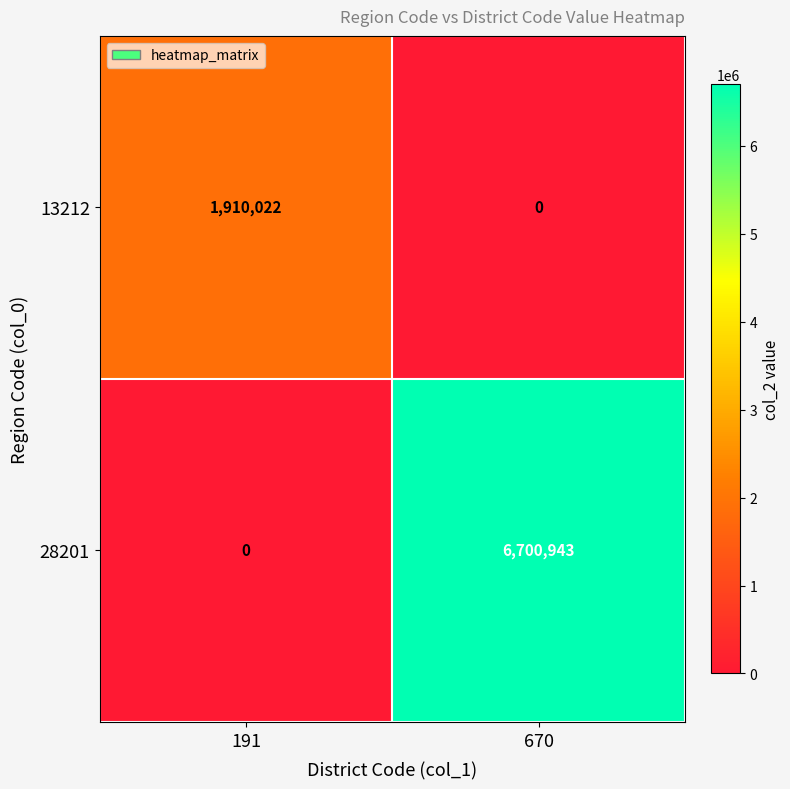

Is it true that 13212 equals 0 at 670?

True